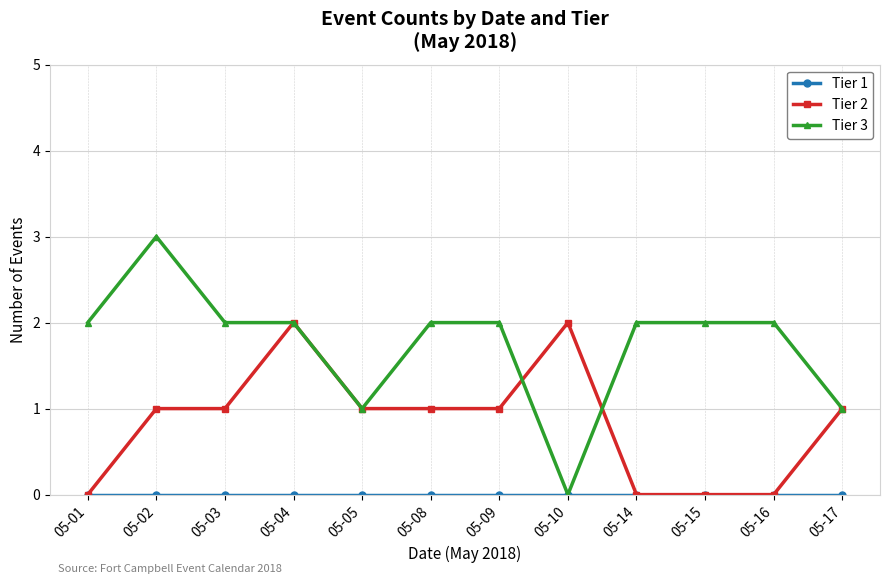

True or false: Tier 3 has more than 0 interior local peaks.

True